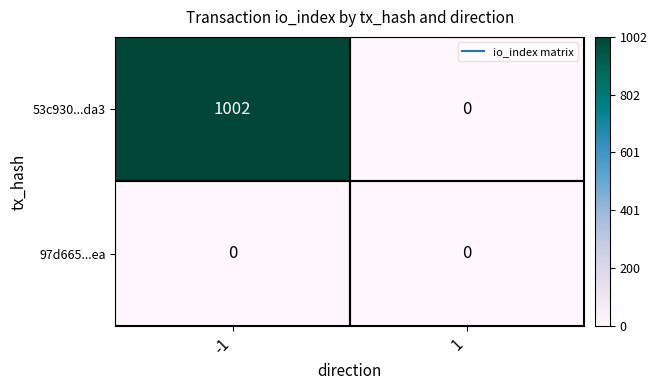

Read the 53c930...da3 value at -1.

1002